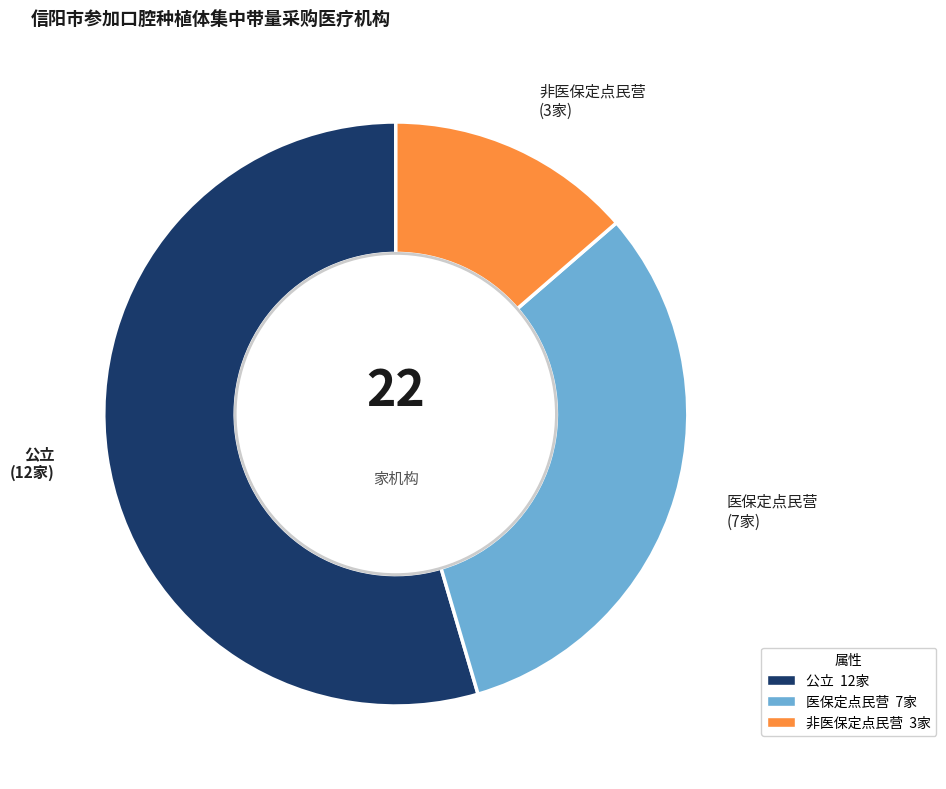

True or false: 非医保定点民营 accounts for 14% of the total.

True